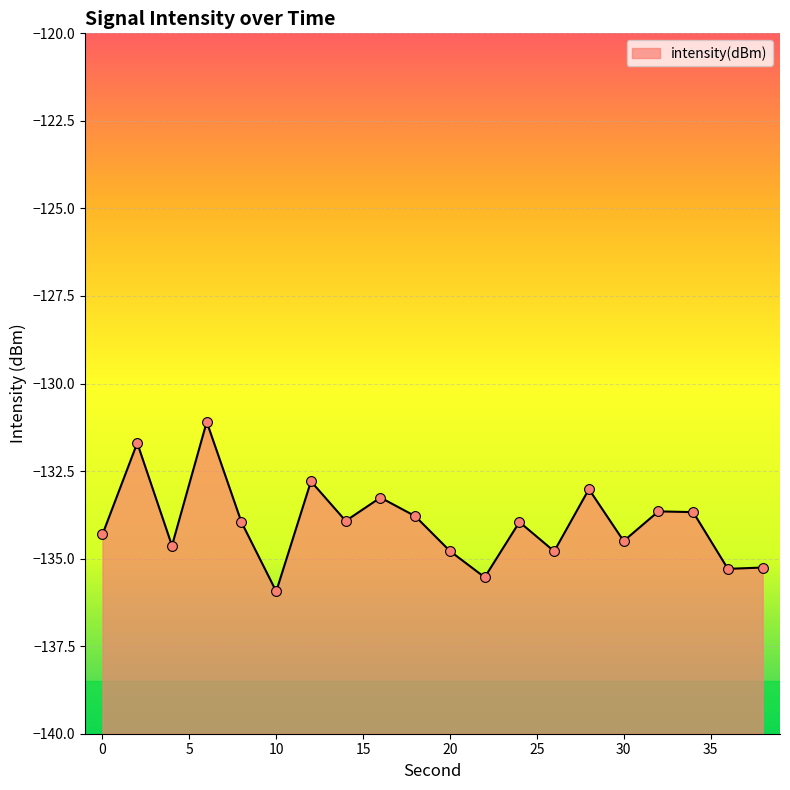

Between 10 and 38, which is larger?

38